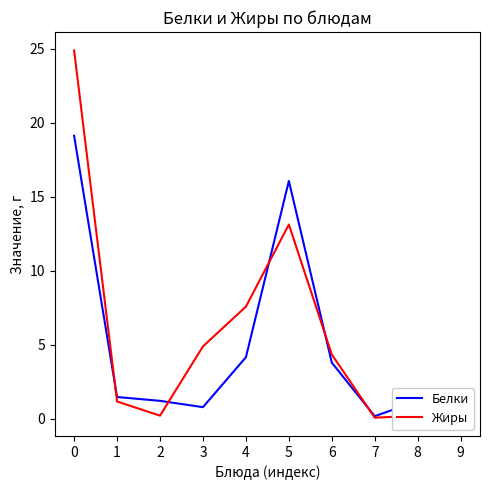

Does the chart display data point markers on the line(s)?

No